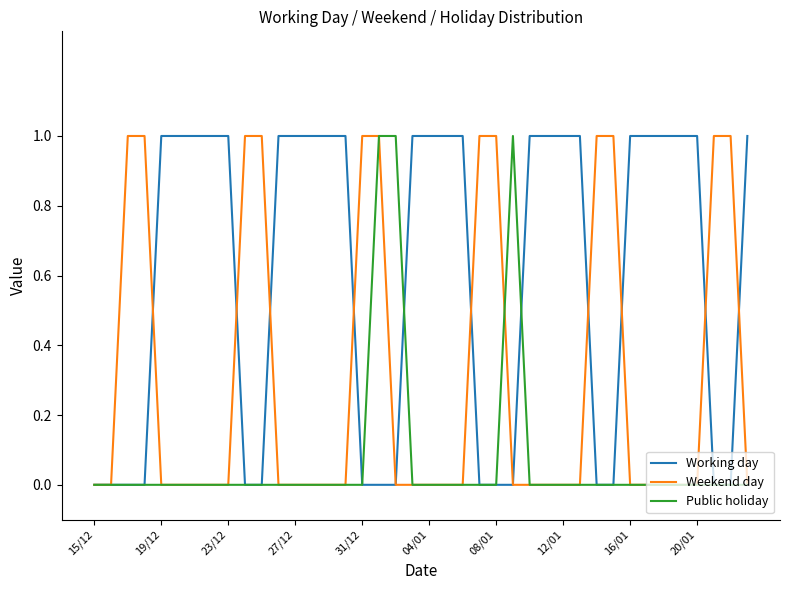

List the series in order of their overall mean, lowest first.

Public holiday, Weekend day, Working day